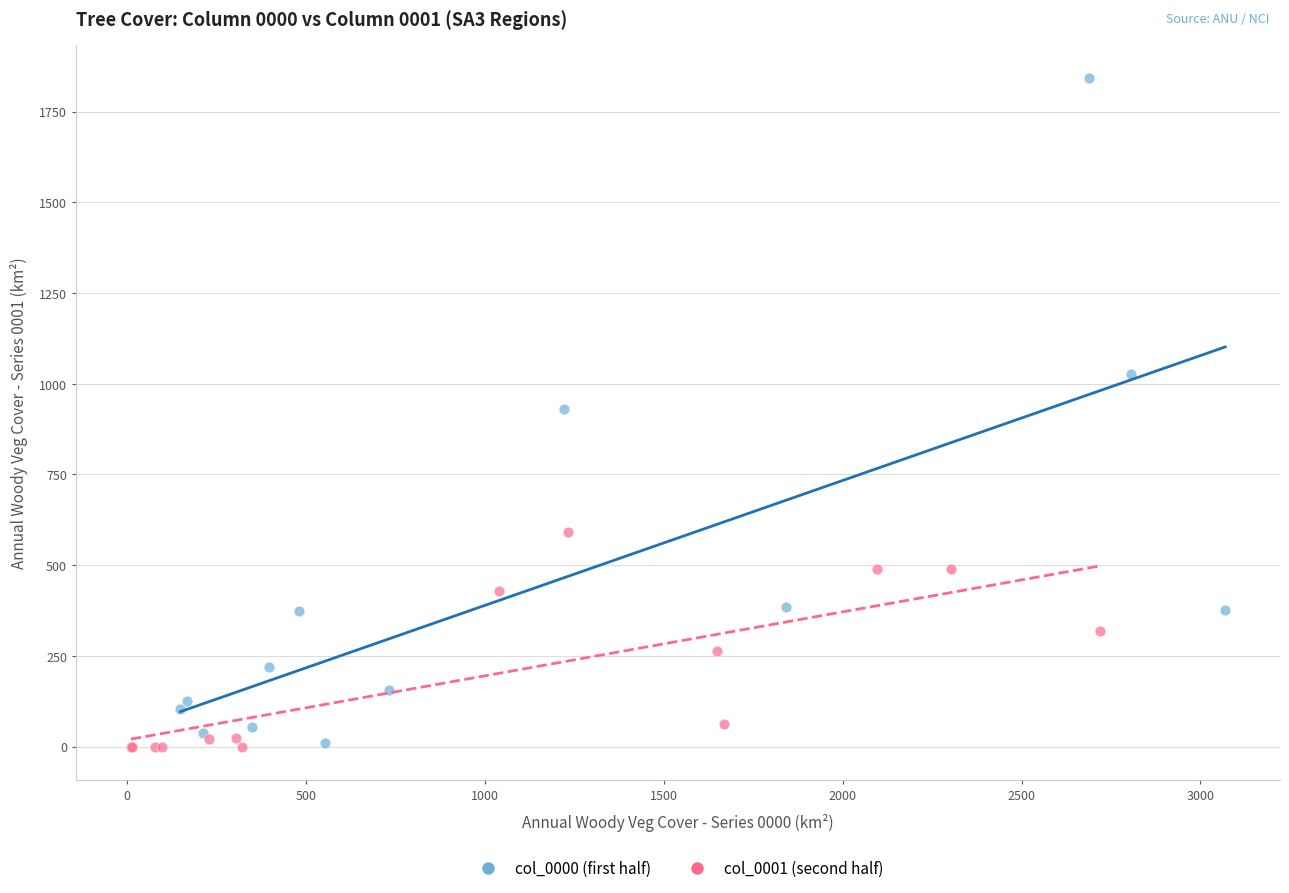

Which series contains the highest Y value?

col_0000 (first half)